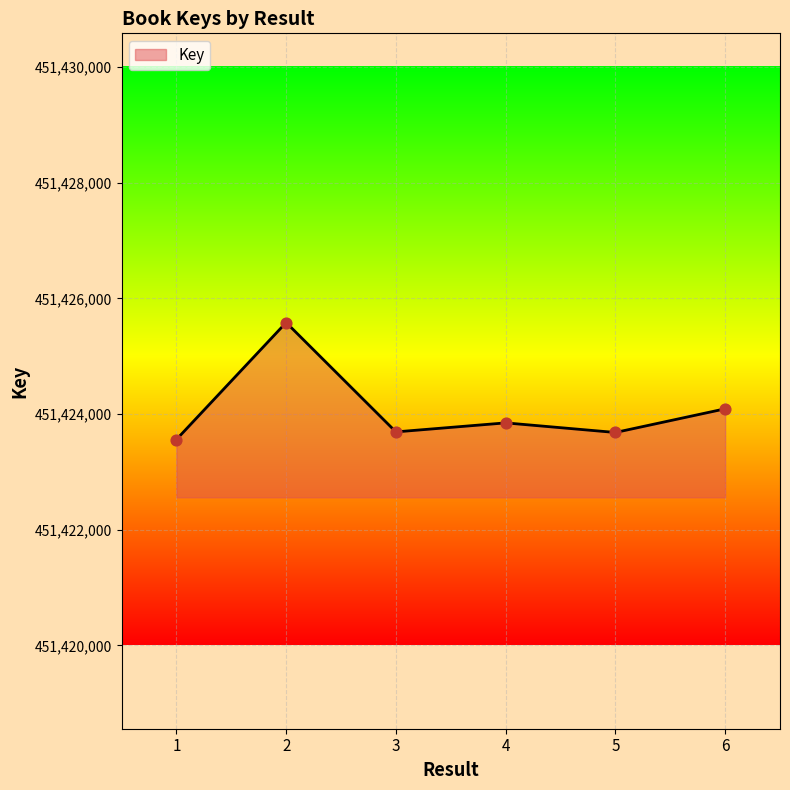

Approximately how many times larger is the value at 3 compared to 4?

1.0